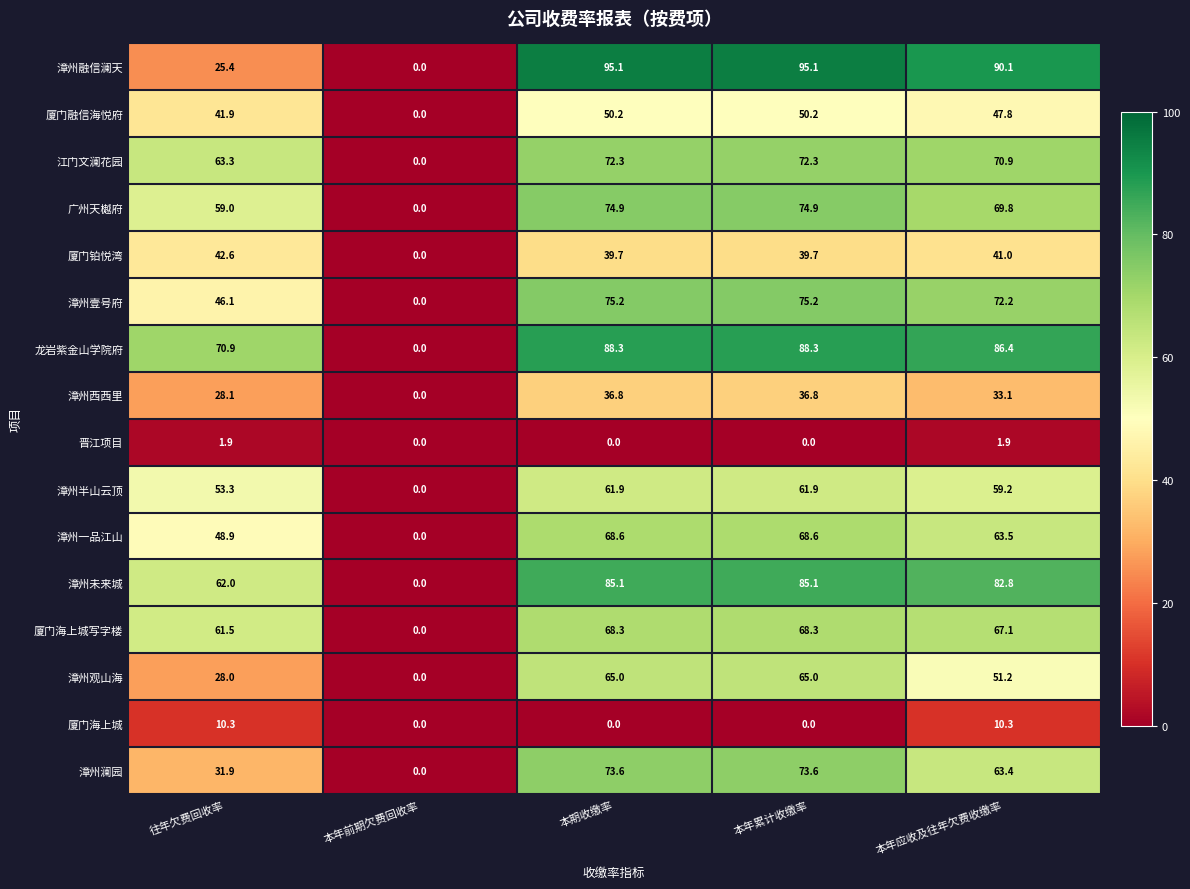

What is the total value across all series at 本年应收及往年欠费收缴率?

910.7